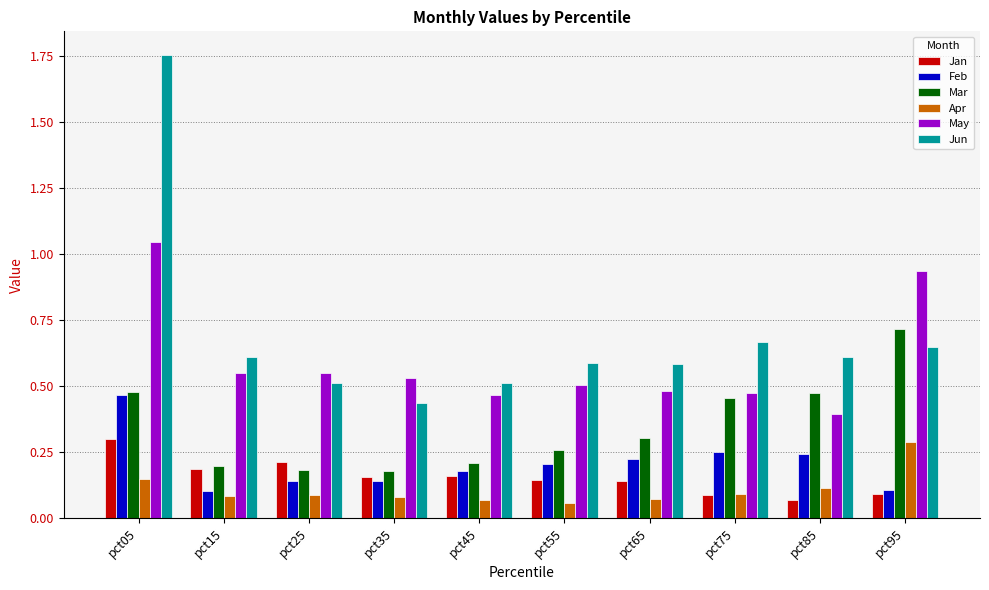

Which series changed the most between pct35 and pct75?

Mar